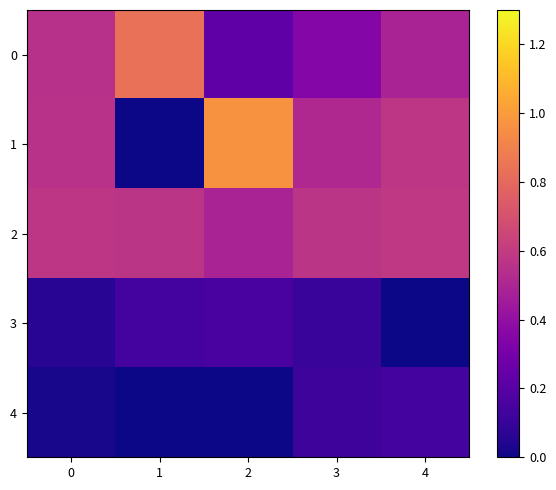

Count the number of data series in this chart.

5